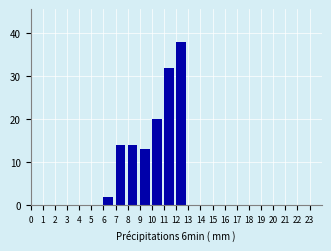

Reading left to right, transcribe this chart: for each bar, give the range it covers on the x-axis and its height. The values are not printed on the chart, so give them approximately, as read against the axis.

0 to 1: 0
1 to 2: 0
2 to 3: 0
3 to 4: 0
4 to 5: 0
5 to 6: 0
6 to 7: 2
7 to 8: 14
8 to 9: 14
9 to 10: 13
10 to 11: 20
11 to 12: 32
12 to 13: 38
13 to 14: 0
14 to 15: 0
15 to 16: 0
16 to 17: 0
17 to 18: 0
18 to 19: 0
19 to 20: 0
20 to 21: 0
21 to 22: 0
22 to 23: 0
23 to 24: 0